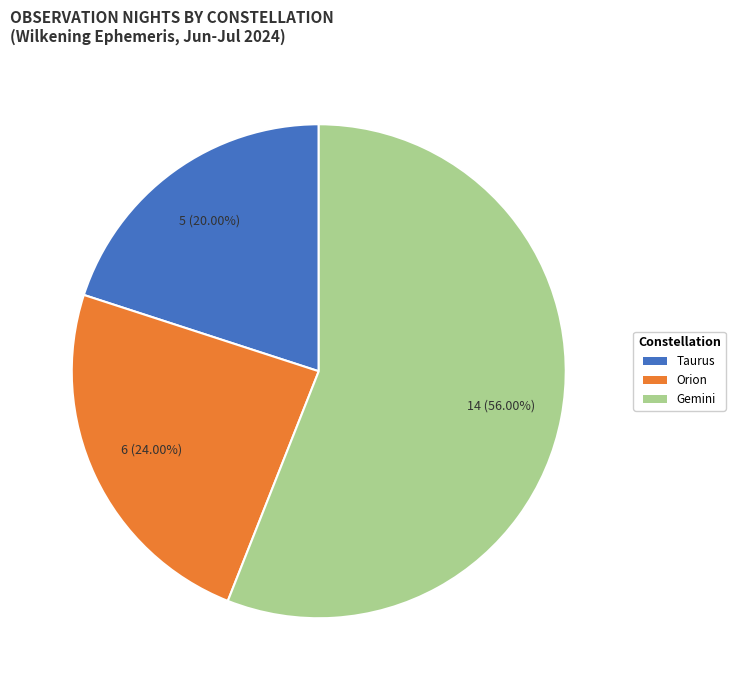

What is the largest slice in the pie chart?

Gemini